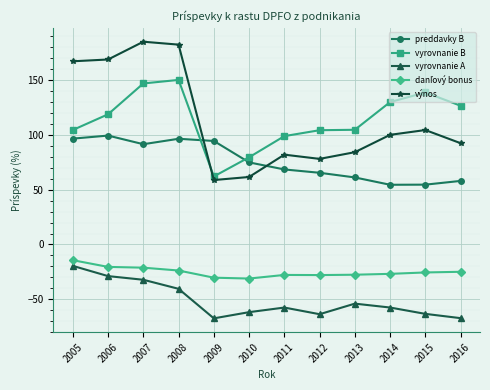

At how many categories does at least one series exceed 0?

12